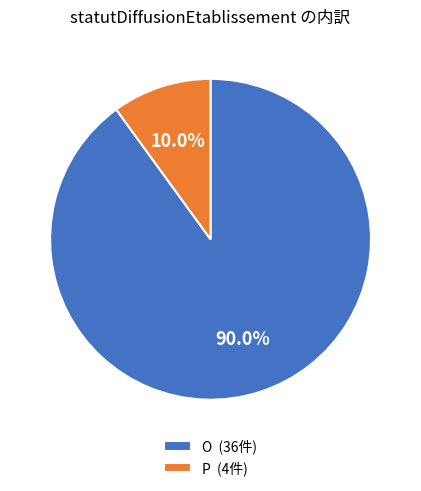

Does P account for over 50% of the chart?

No